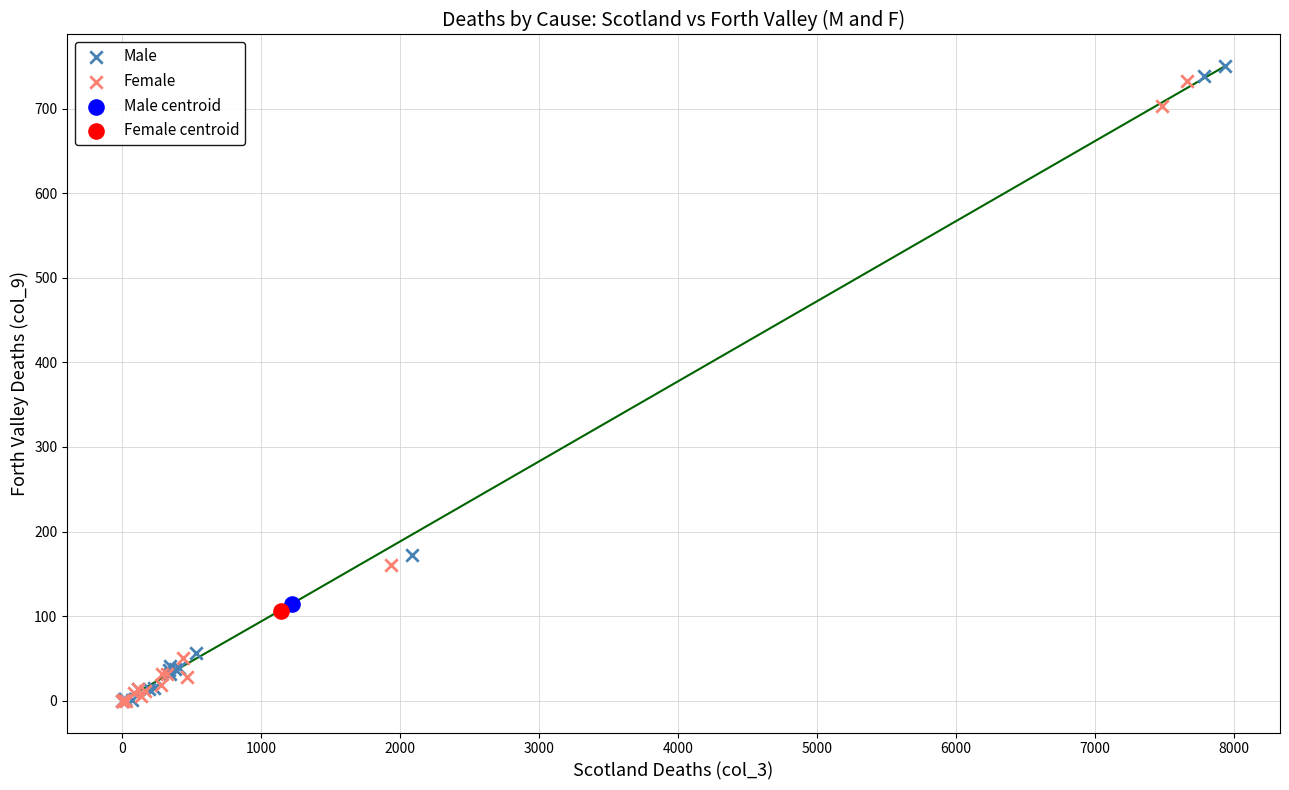

What are all the series names shown in the legend?

Male, Female, Male centroid, Female centroid